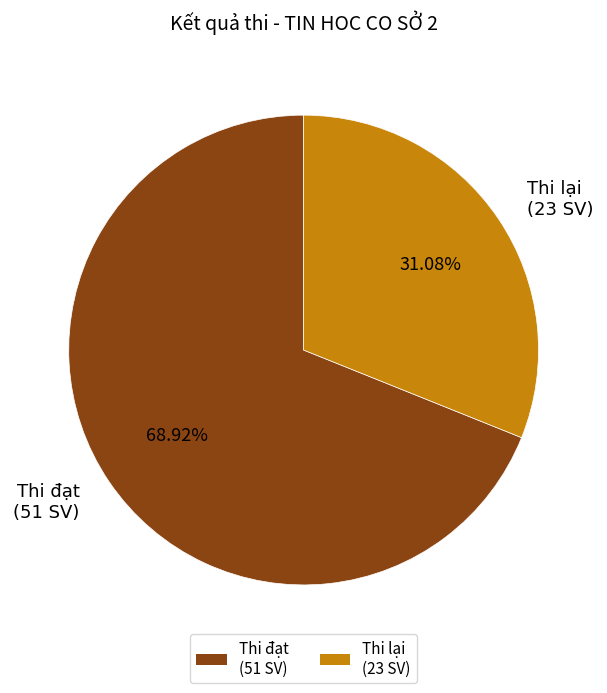

Is the sum of Thi đạt (51 SV) and Thi lại (23 SV) greater than half?

Yes